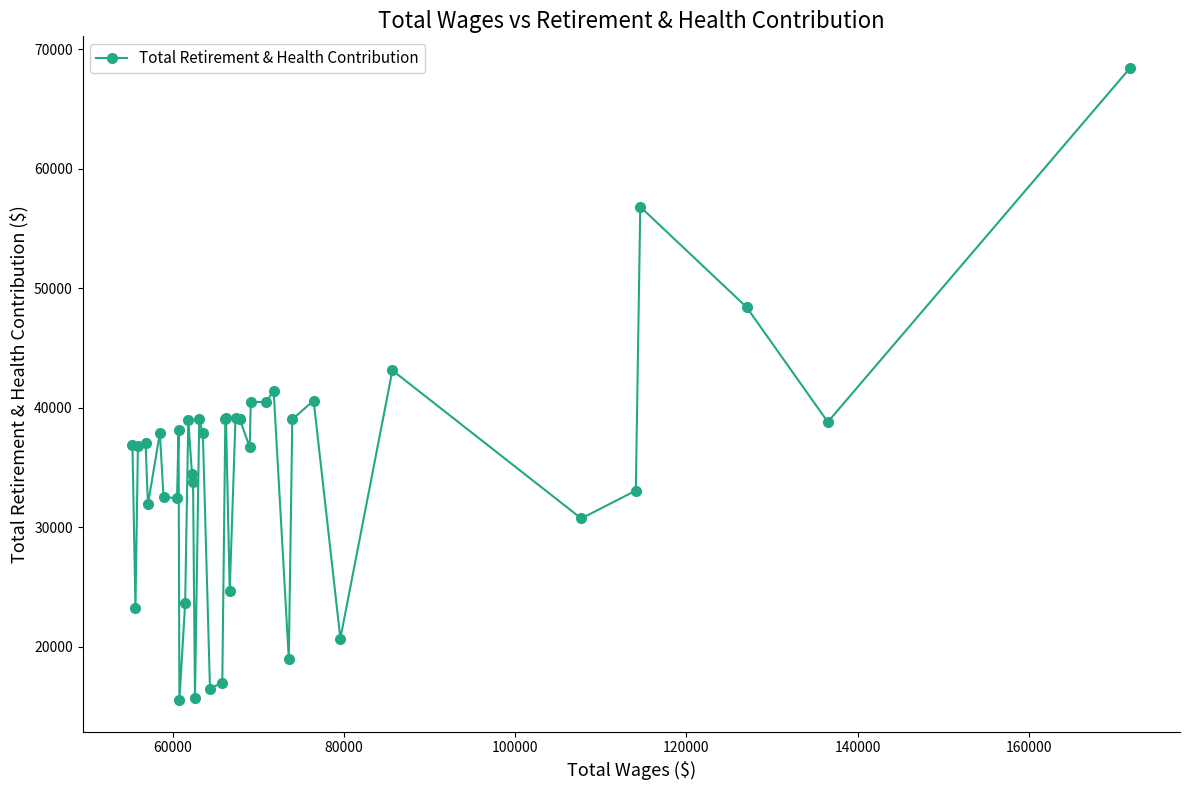

How many series are shown in this chart?

1